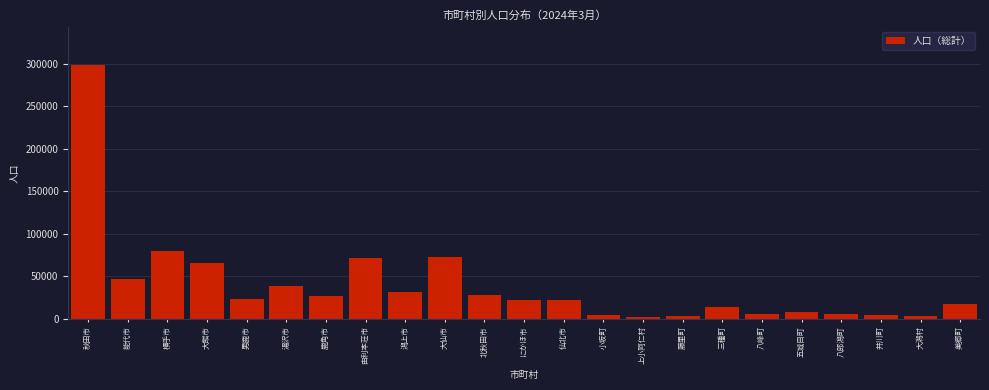

The chart shows a value of 26774 at 鹿角市. True or false?

True